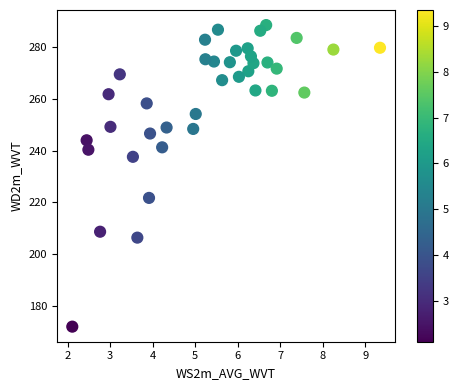

What is the range of Y values (max minus min)?

116.5